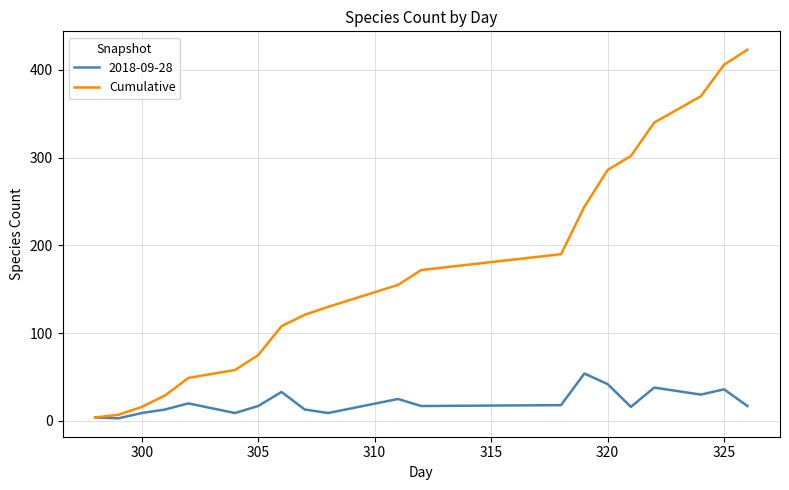

Count the number of data series in this chart.

2